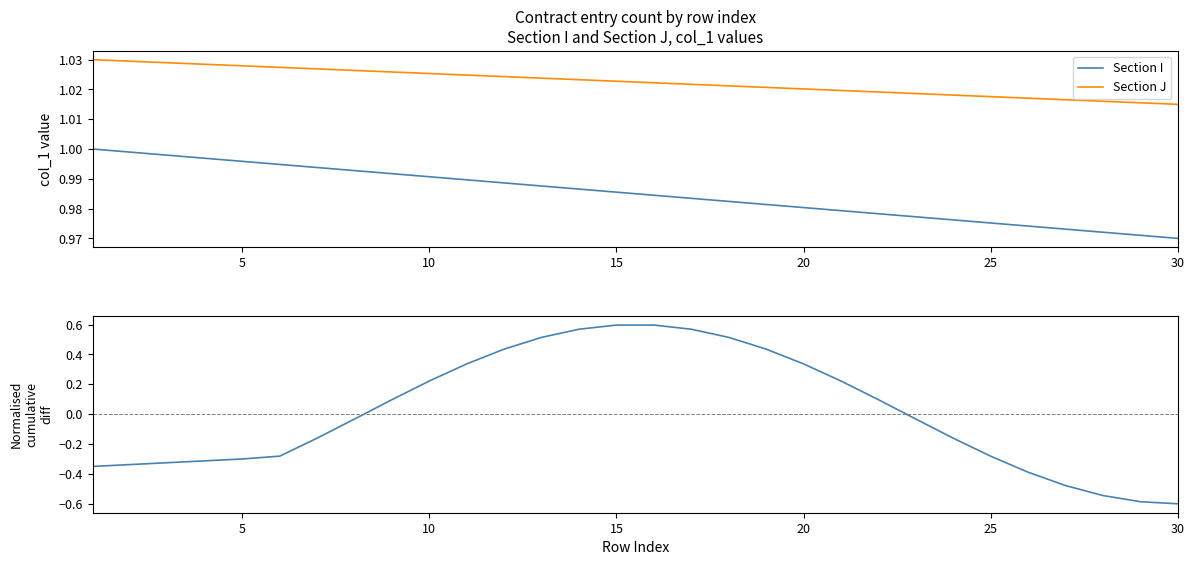

True or false: Section J and Section I intersect in this chart.

False